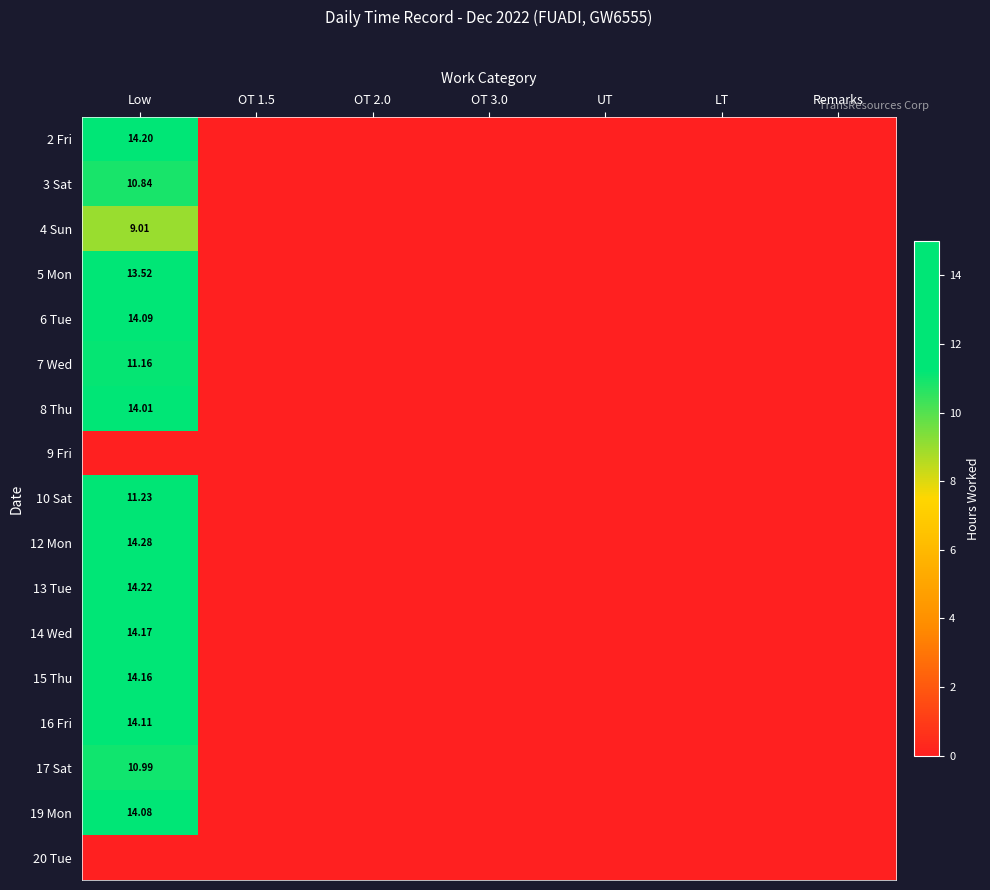

The value of 16 Fri at UT is 6.8. True or false?

False